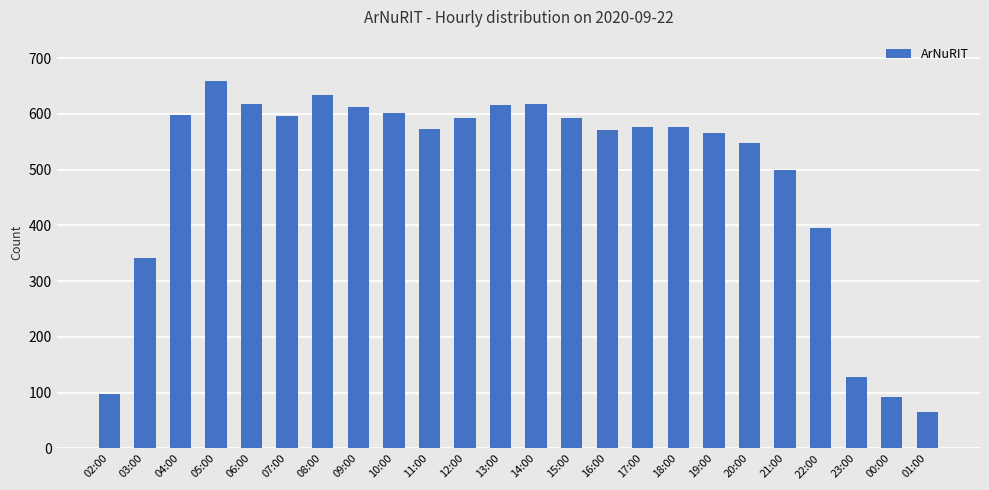

What is the difference between the second highest and minimum values?

568